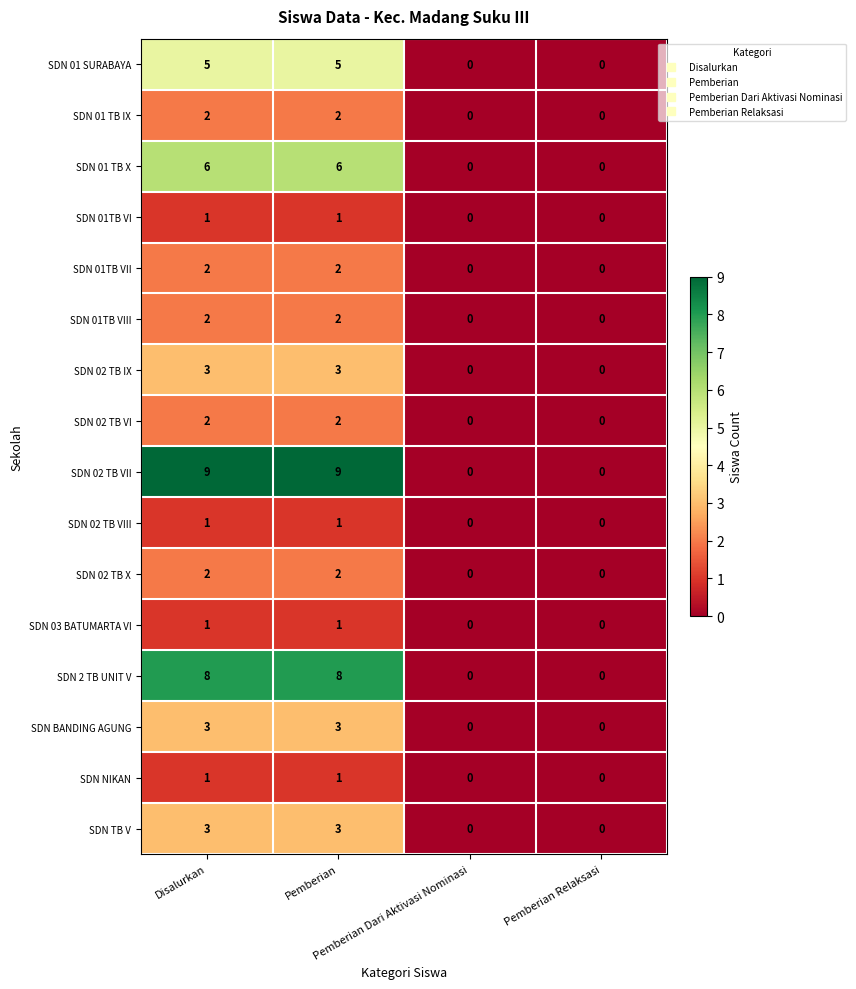

Count the SDN NIKAN values in the range 0 to 1.

4